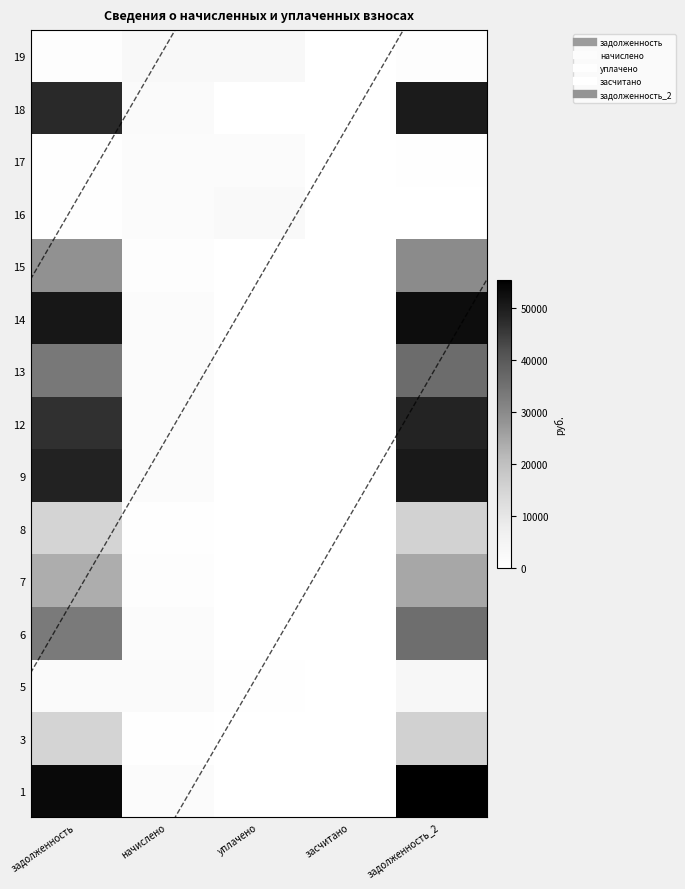

How many data points in 18 are above 2292?

3